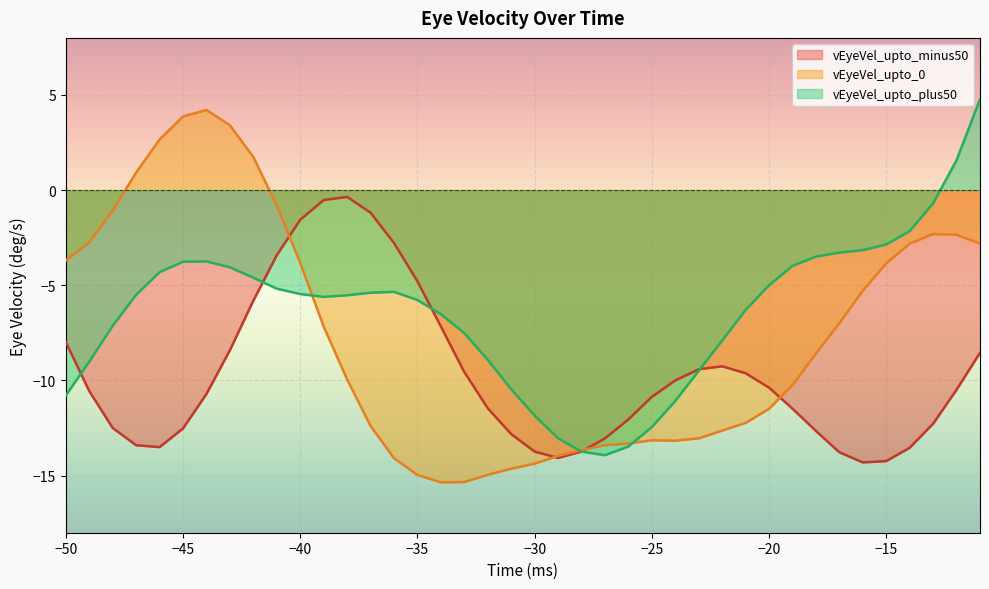

True or false: vEyeVel_upto_plus50 has a value of -7.9 at -22.

True